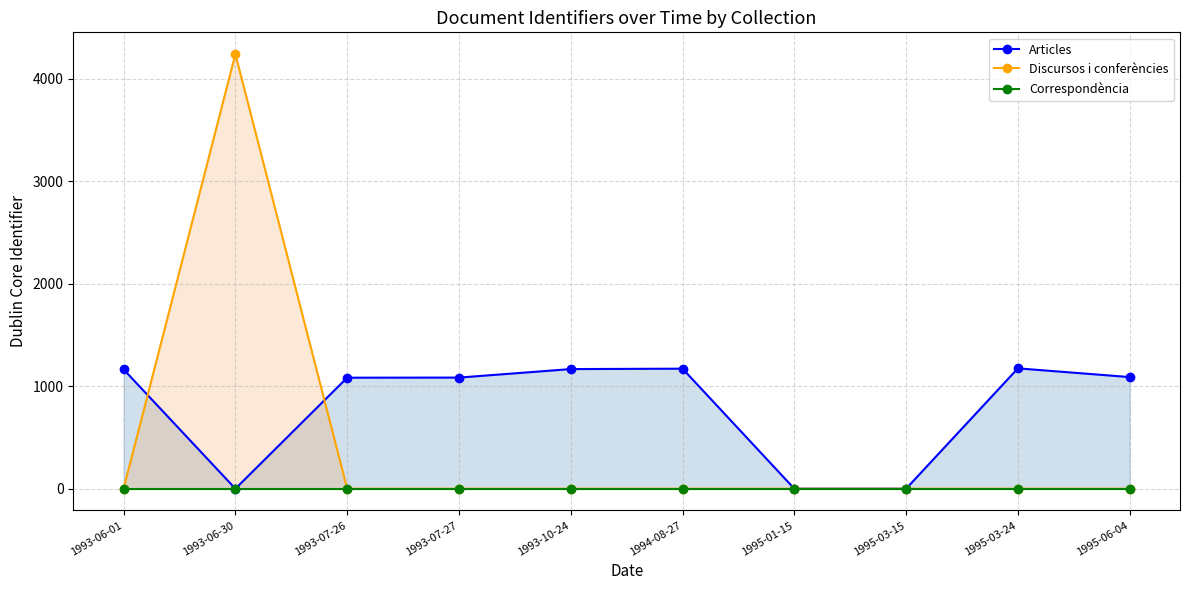

What are all the series names shown in the legend?

Articles, Discursos i conferències, Correspondència